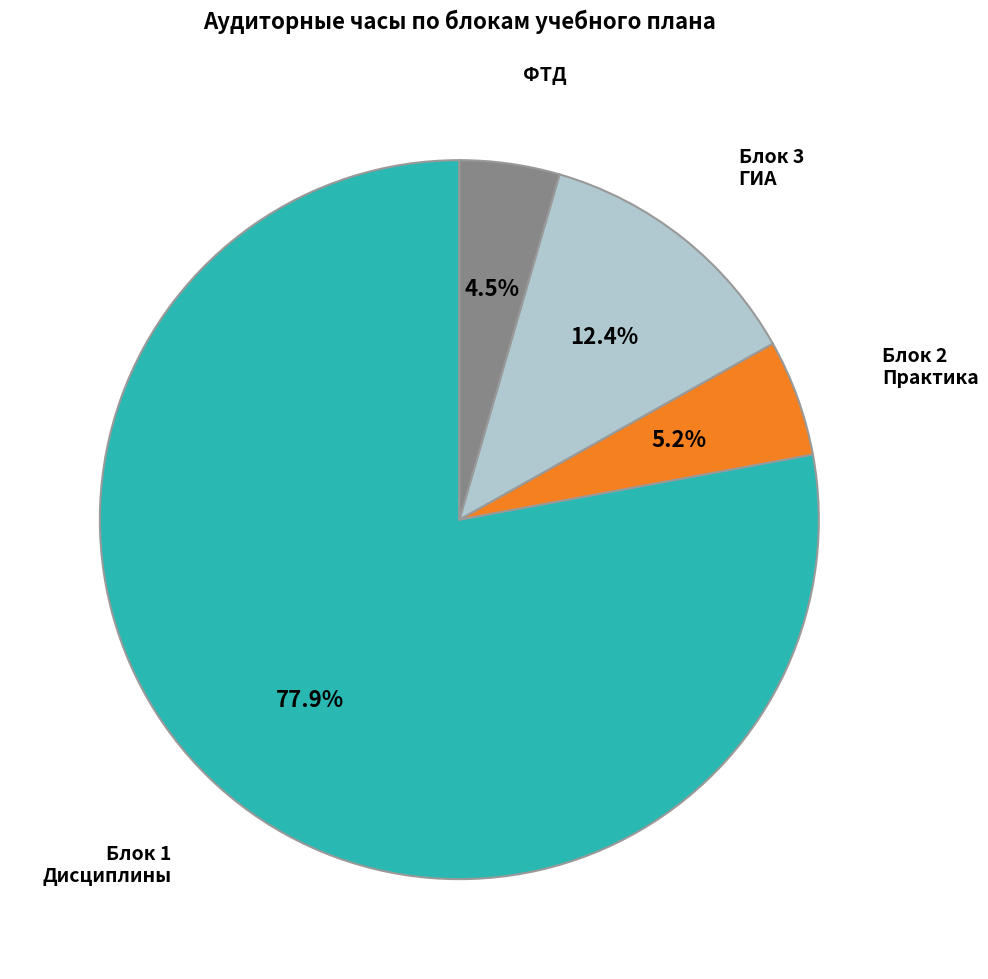

Approximately how many times larger is the value at Блок 1 Дисциплины compared to ФТД?

17.3